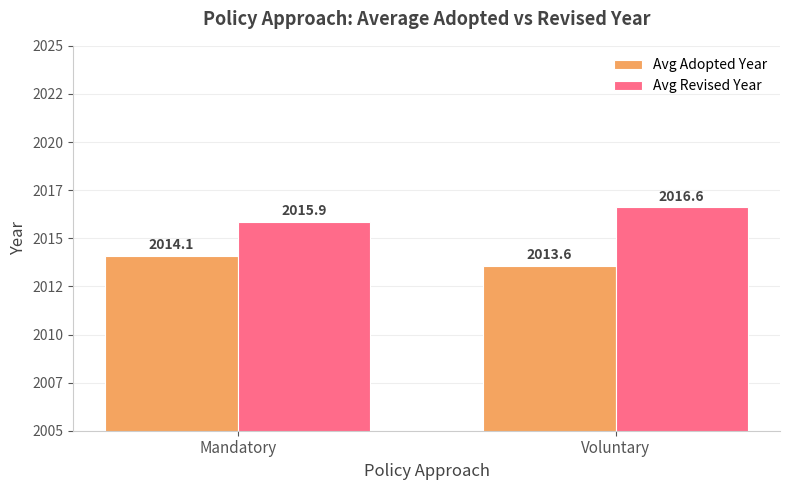

What is the sum of the Avg Revised Year values at Mandatory and Voluntary?

4032.5